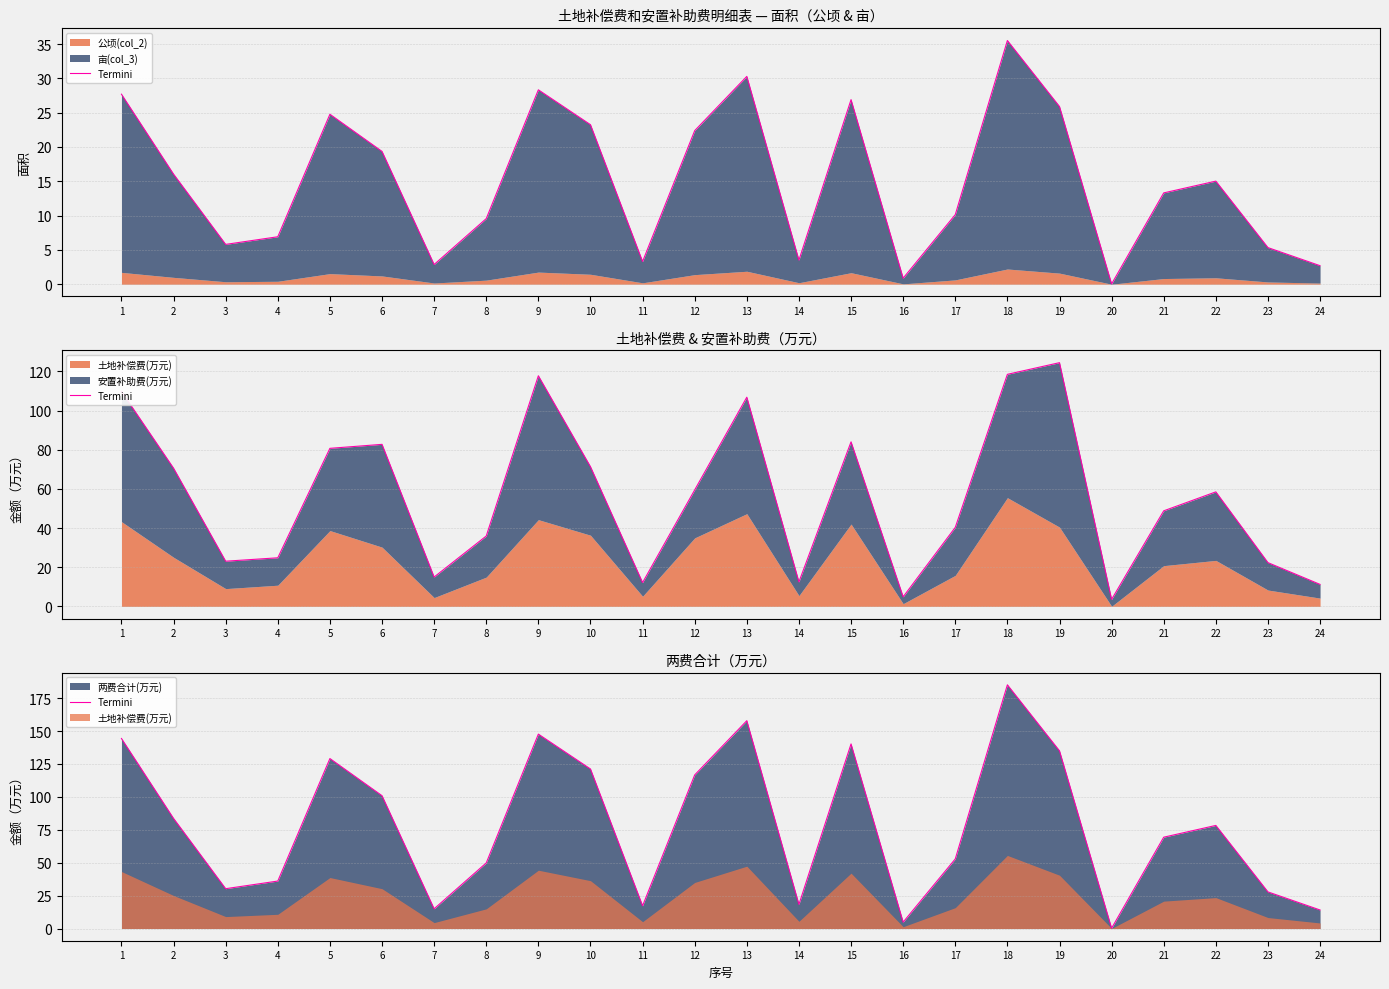

Reading left to right, list all the values displayed in this chart.

1=144.3	2=83.6	3=30.3	4=36.1	5=129.1	6=100.9	7=15.0	8=49.8	9=147.7	10=121.2	11=17.3	12=116.7	13=157.9	14=18.3	15=140.2	16=4.9	17=52.9	18=185.1	19=135.0	20=0.2	21=69.4	22=78.3	23=27.8	24=14.1